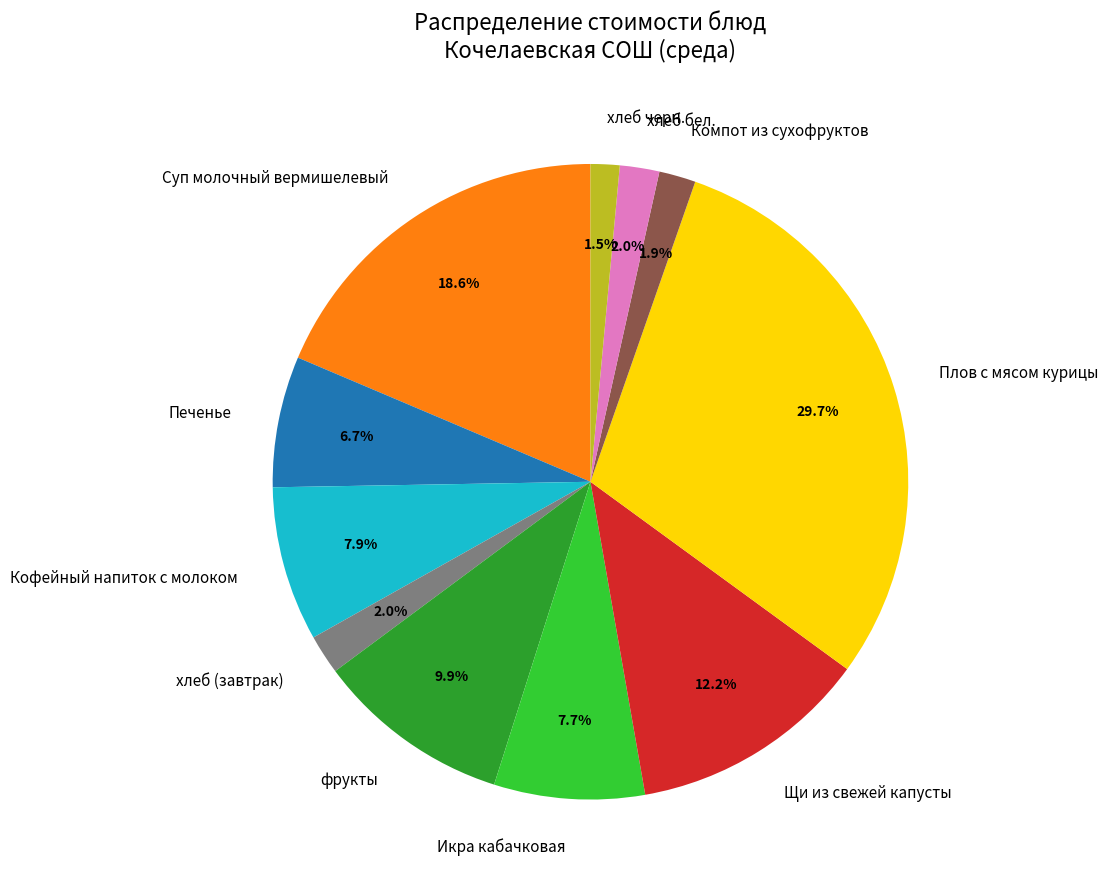

To the nearest percent, what percentage of the pie is хлеб (завтрак)?

2%